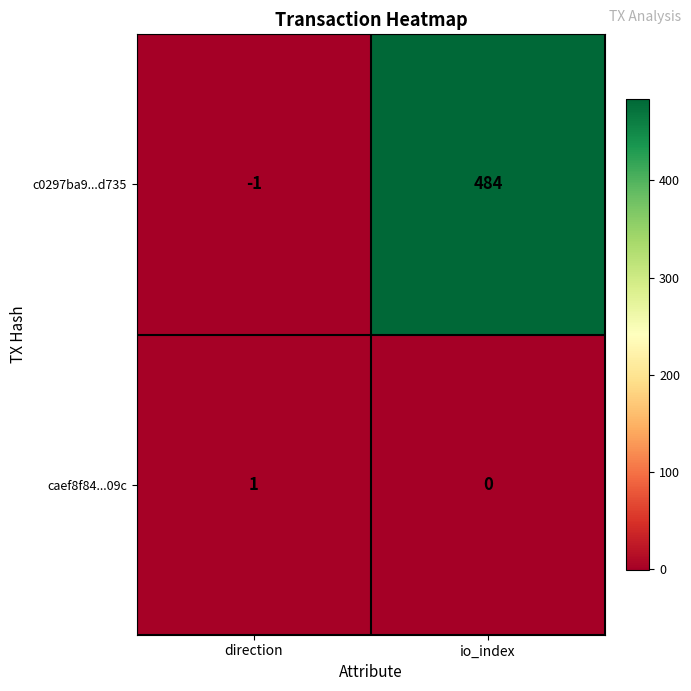

Reading right to left, transcribe all the data shown in this chart.

c0297ba9...d735: io_index=484	direction=-1
caef8f84...09c: io_index=0	direction=1